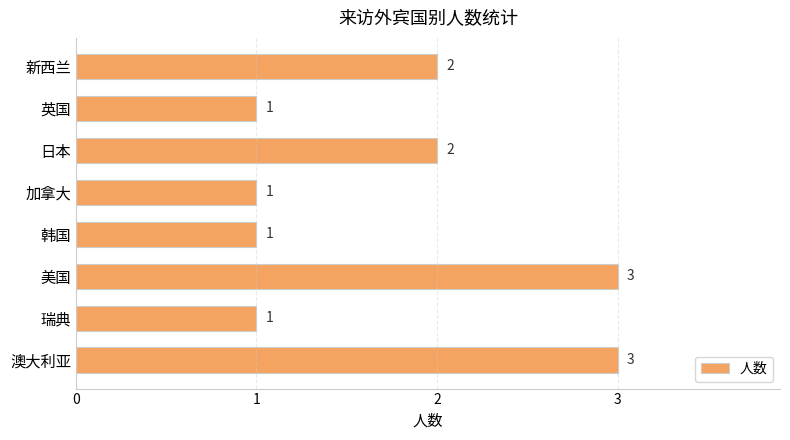

Count the values in the range 1 to 3.

8